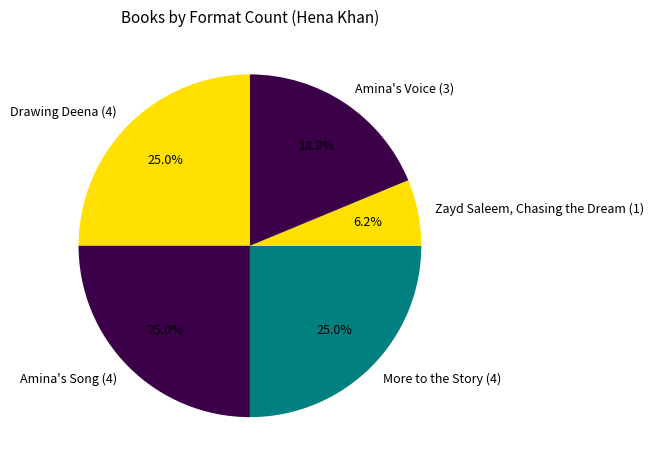

Is there any slice that represents more than half of the pie?

No